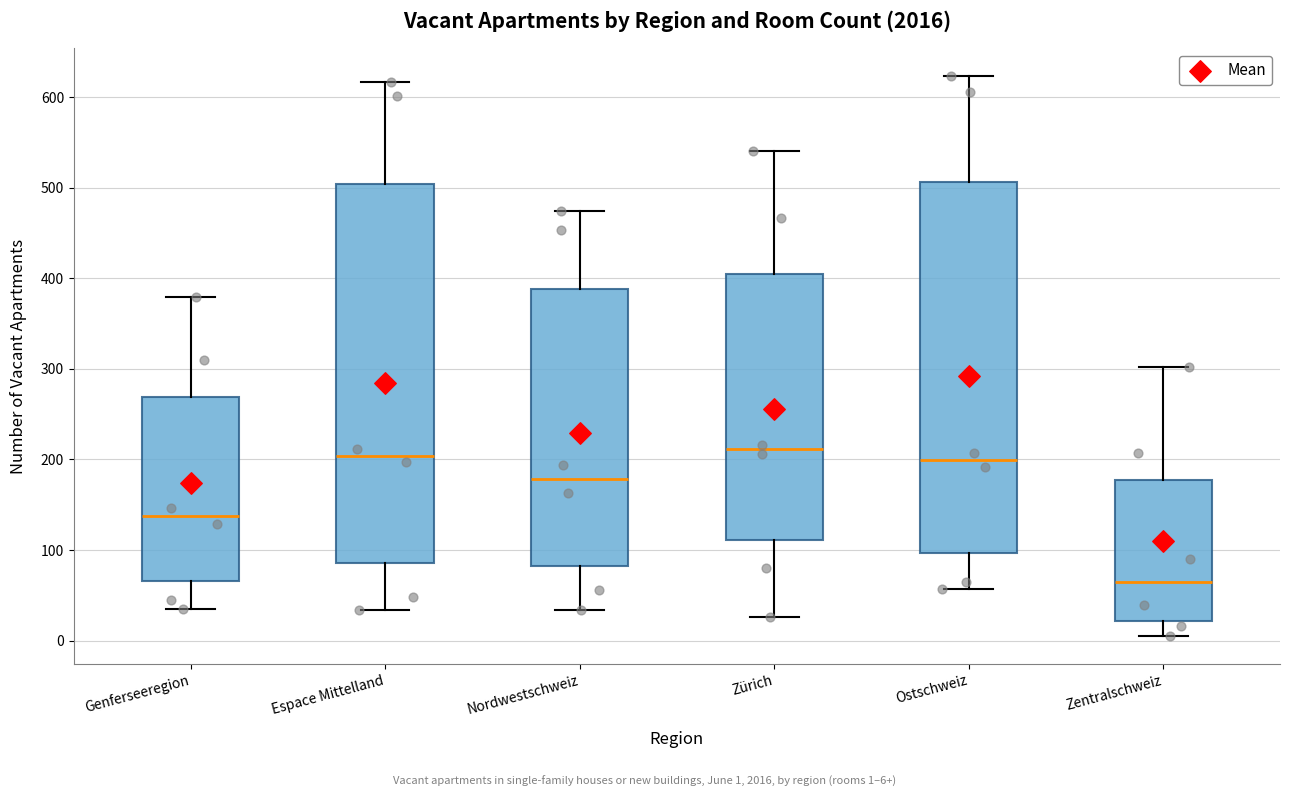

Reading left to right, transcribe this box plot: for each box, give where its median line is, the range the box spans, and where its two whiskers end, as read against the y-axis. The values are not printed on the chart, so give them approximately, as read against the axis.

Genferseeregion: median 140, box 70 to 270, whiskers 40 to 380
Espace Mittelland: median 200, box 90 to 500, whiskers 30 to 620
Nordwestschweiz: median 180, box 80 to 390, whiskers 30 to 470
Zürich: median 210, box 110 to 400, whiskers 30 to 540
Ostschweiz: median 200, box 100 to 510, whiskers 60 to 620
Zentralschweiz: median 60, box 20 to 180, whiskers 10 to 300